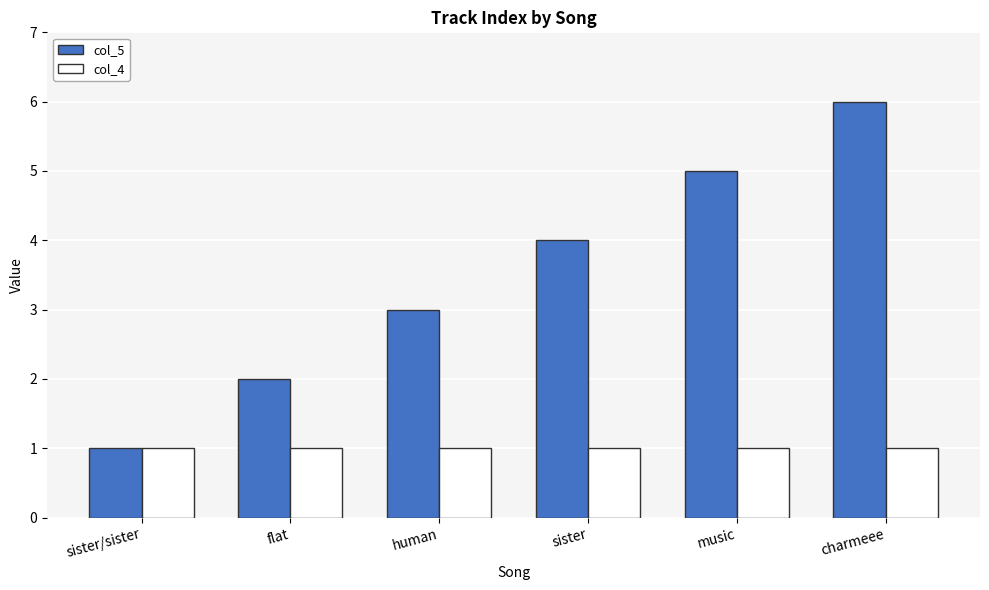

What is the minimum value for col_5?

1